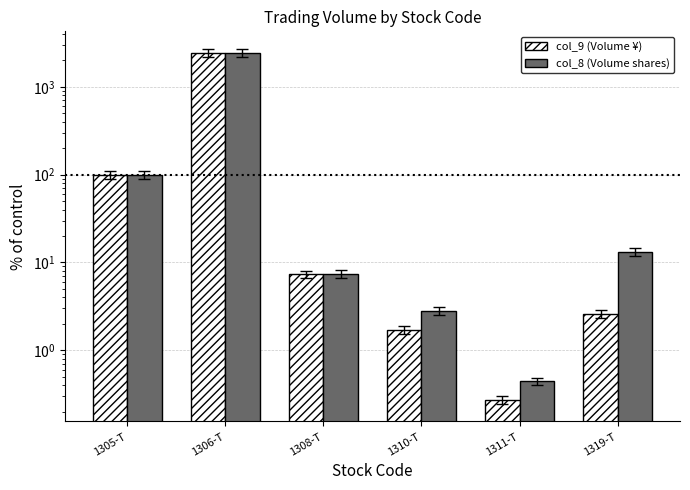

How many data points in col_9 (Volume ¥) are less than 7?

3